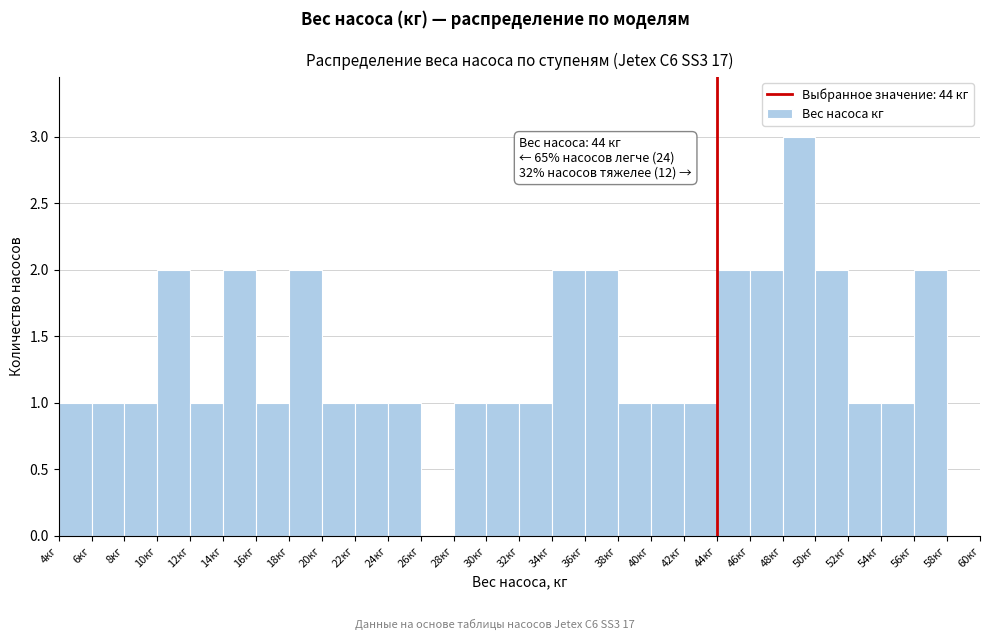

Which range on the x-axis has the tallest bar?

48 to 50